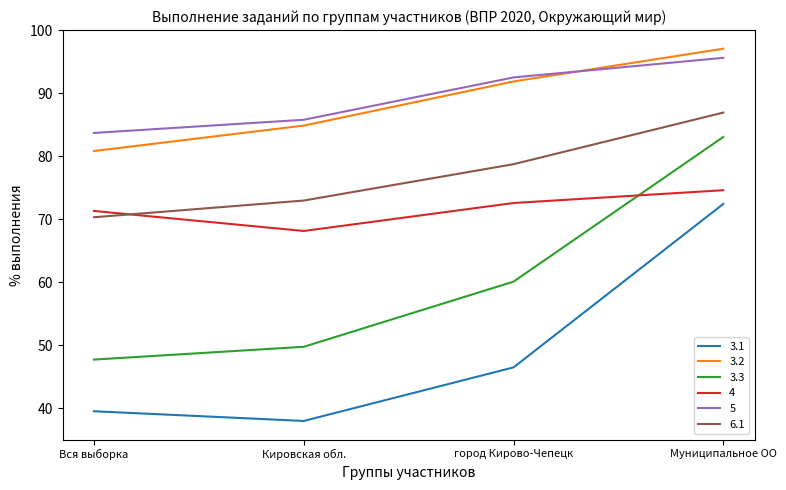

What is the spread (max minus min) of values at Муниципальное ОО?

24.6